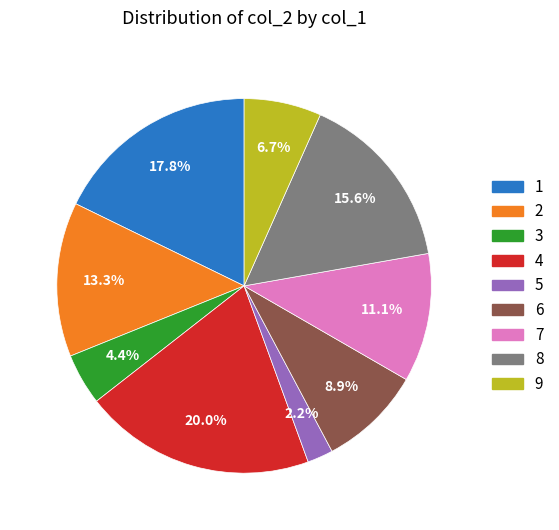

Do 1 and 9 together represent more than half of the pie?

No